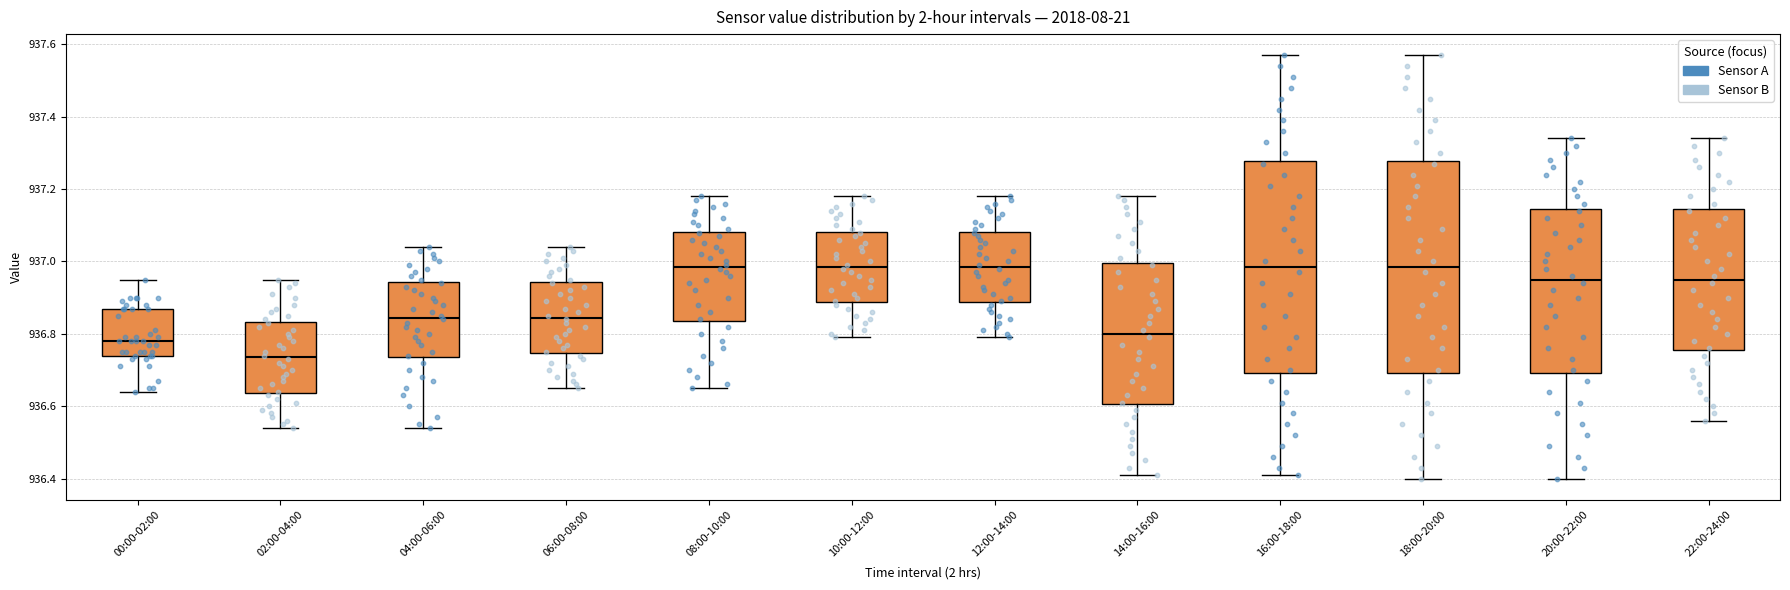

Reading left to right, transcribe this box plot: for each box, give where its median line is, the range the box spans, and where its two whiskers end, as read against the y-axis. The values are not printed on the chart, so give them approximately, as read against the axis.

00:00-02:00: median 936.78, box 936.74 to 936.88, whiskers 936.64 to 936.96
02:00-04:00: median 936.74, box 936.64 to 936.84, whiskers 936.54 to 936.96
04:00-06:00: median 936.84, box 936.74 to 936.94, whiskers 936.54 to 937.04
06:00-08:00: median 936.84, box 936.74 to 936.94, whiskers 936.66 to 937.04
08:00-10:00: median 936.98, box 936.84 to 937.08, whiskers 936.66 to 937.18
10:00-12:00: median 936.98, box 936.88 to 937.08, whiskers 936.80 to 937.18
12:00-14:00: median 936.98, box 936.88 to 937.08, whiskers 936.80 to 937.18
14:00-16:00: median 936.80, box 936.60 to 937.00, whiskers 936.42 to 937.18
16:00-18:00: median 936.98, box 936.70 to 937.28, whiskers 936.42 to 937.58
18:00-20:00: median 936.98, box 936.70 to 937.28, whiskers 936.40 to 937.58
20:00-22:00: median 936.96, box 936.70 to 937.14, whiskers 936.40 to 937.34
22:00-24:00: median 936.96, box 936.76 to 937.14, whiskers 936.56 to 937.34